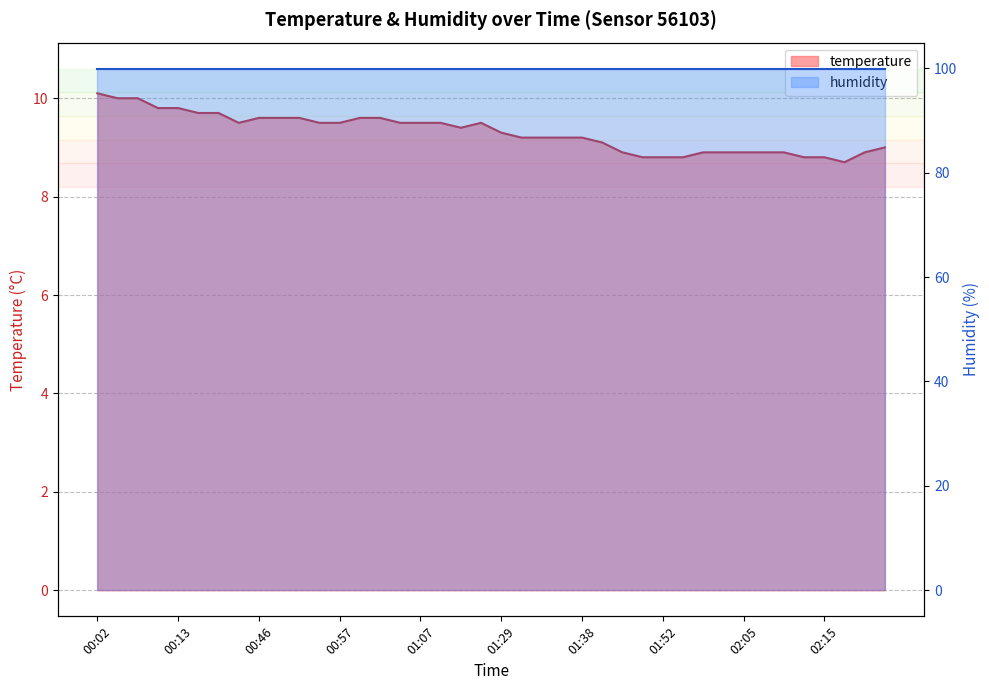

What is the value of the 16th point from the left?

9.5